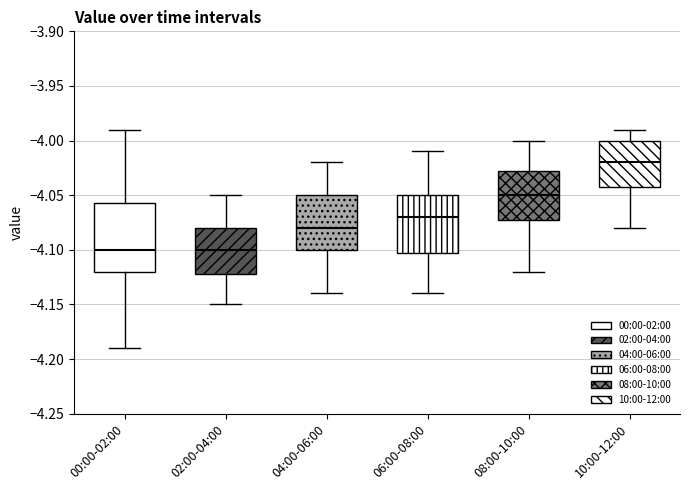

Reading left to right, transcribe this box plot: for each box, give where its median line is, the range the box spans, and where its two whiskers end, as read against the y-axis. The values are not printed on the chart, so give them approximately, as read against the axis.

00:00-02:00: median -4.100, box -4.120 to -4.055, whiskers -4.190 to -3.990
02:00-04:00: median -4.100, box -4.120 to -4.080, whiskers -4.150 to -4.050
04:00-06:00: median -4.080, box -4.100 to -4.050, whiskers -4.140 to -4.020
06:00-08:00: median -4.070, box -4.100 to -4.050, whiskers -4.140 to -4.010
08:00-10:00: median -4.050, box -4.070 to -4.025, whiskers -4.120 to -4.000
10:00-12:00: median -4.020, box -4.040 to -4.000, whiskers -4.080 to -3.990